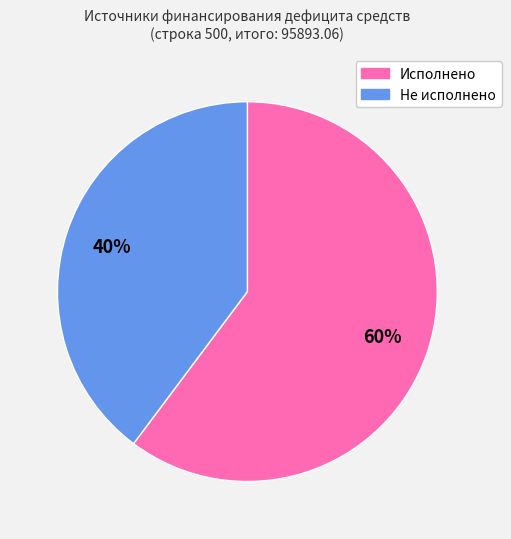

The Исполнено slice represents 69% of the pie. True or false?

False